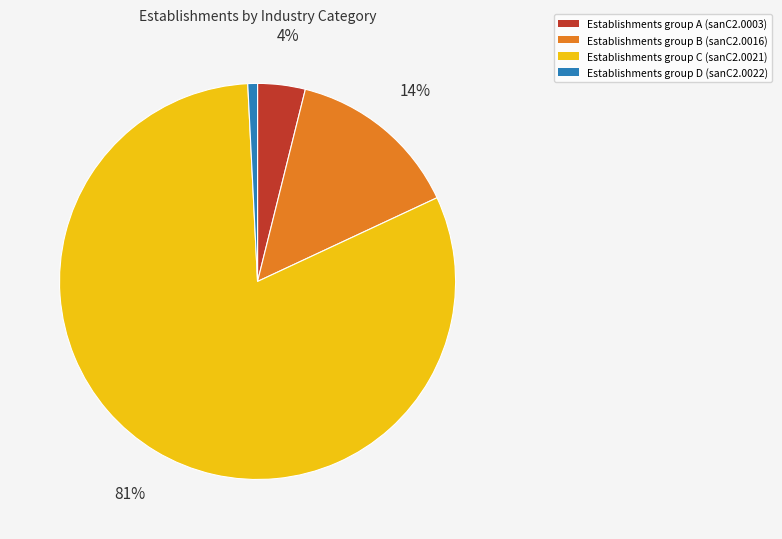

To the nearest percent, what is the average slice percentage?

25%